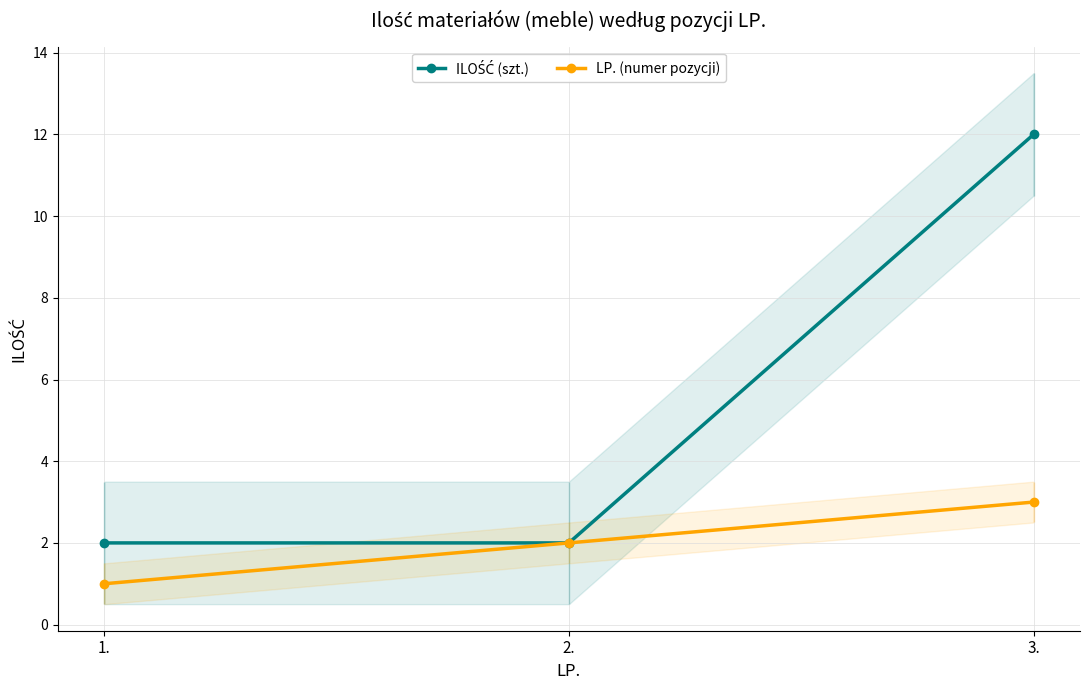

Reading right to left, transcribe all the data shown in this chart.

ILOŚĆ (szt.): 3.=12	2.=2	1.=2
LP. (numer pozycji): 3.=3	2.=2	1.=1